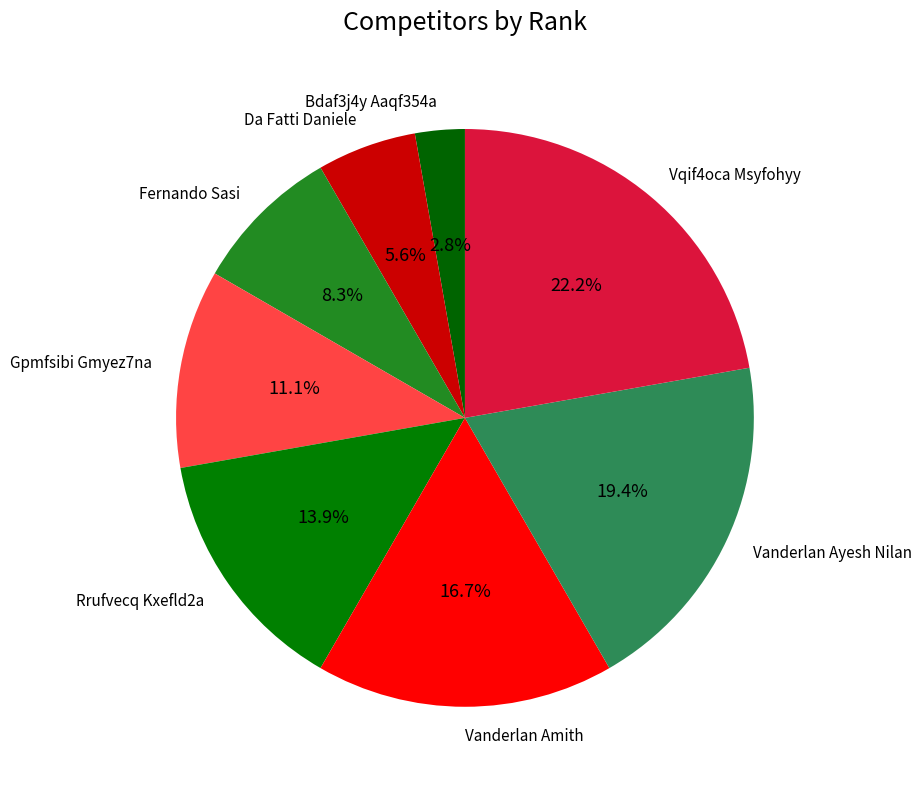

Which category has the smallest portion of the pie?

Bdaf3j4y Aaqf354a